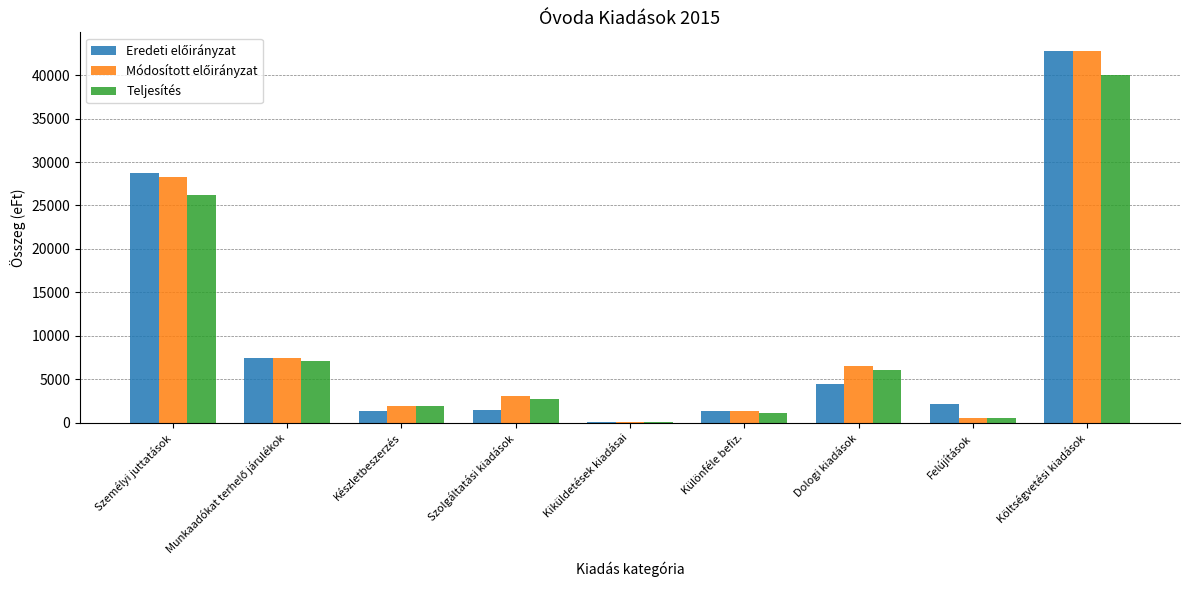

At which category is the sum across all series the highest?

Költségvetési kiadások